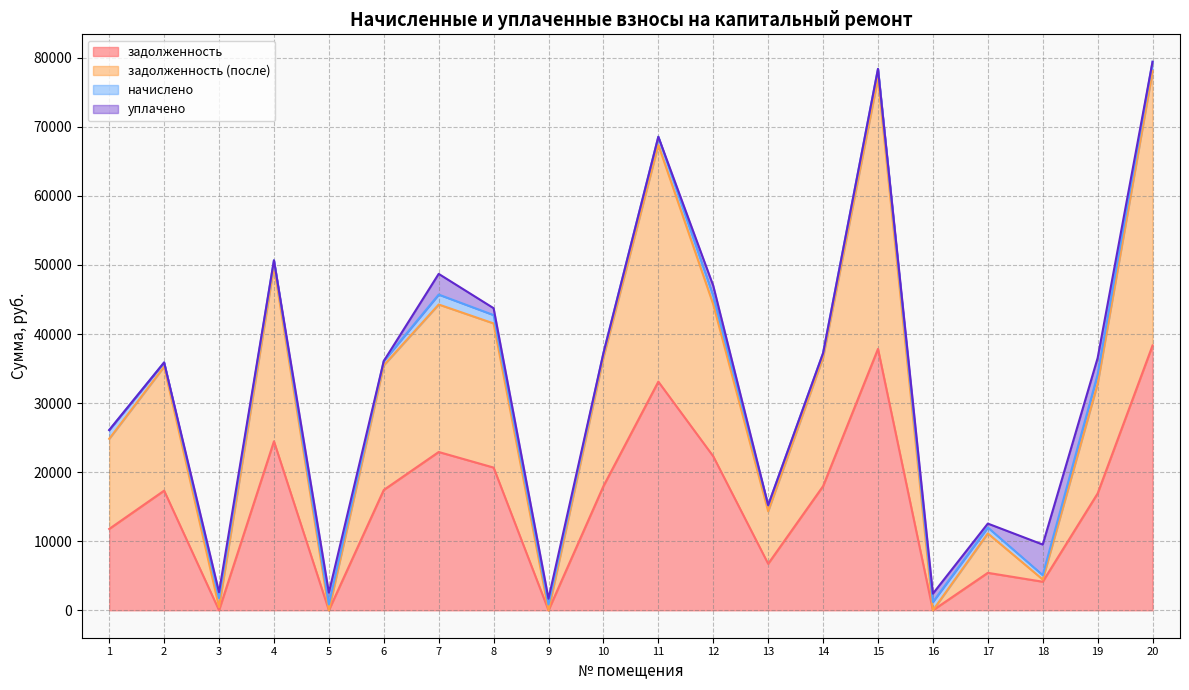

The value of задолженность at 6 is 17426.4. True or false?

True